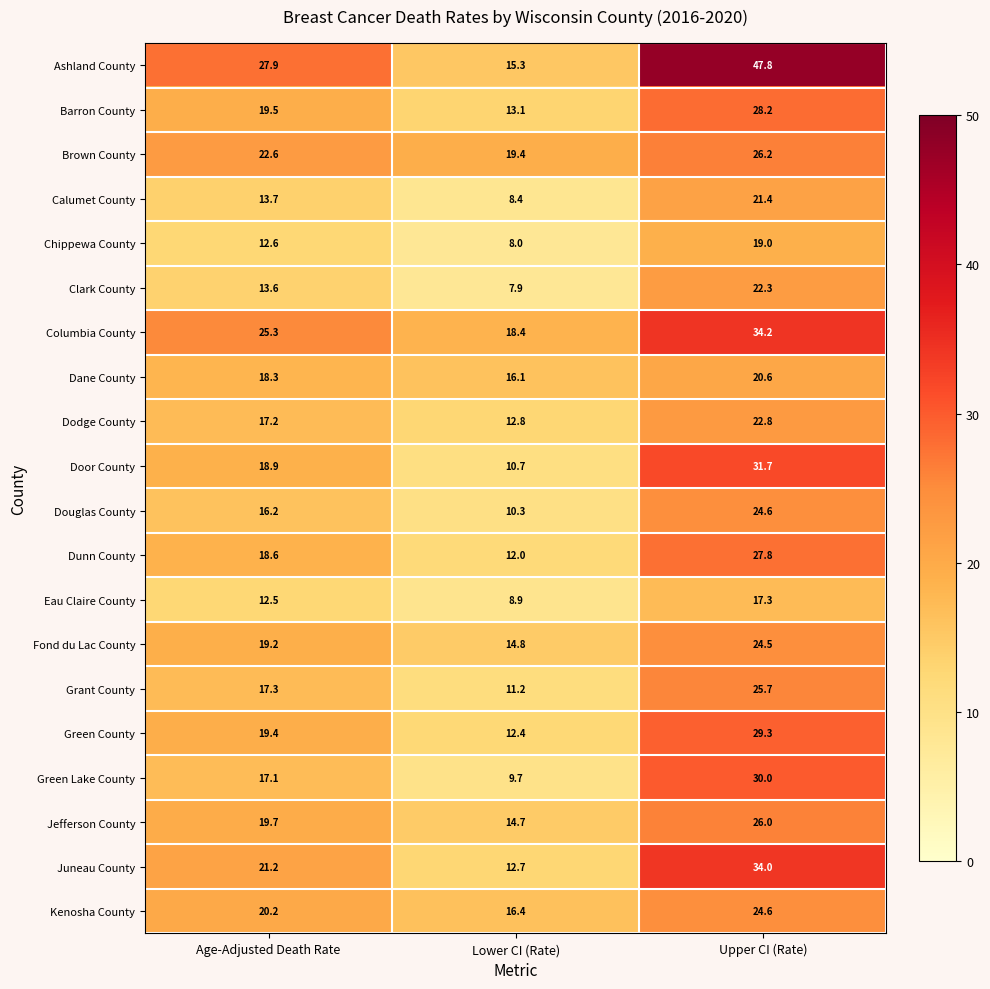

Where is Barron County nearest to the value 20?

Age-Adjusted Death Rate